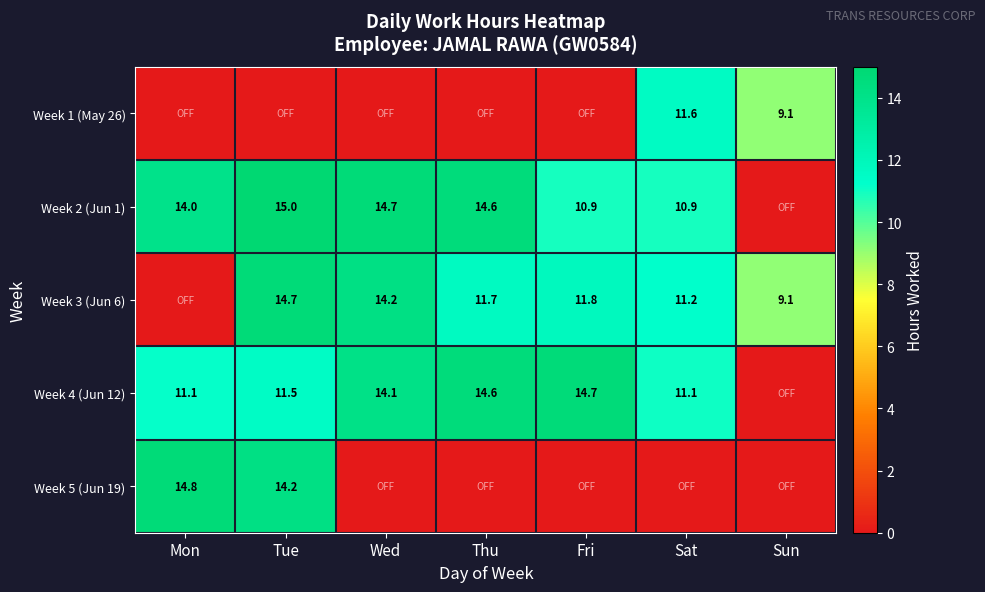

The Week 3 (Jun 6) series shows 6.9 at Sat. True or false?

False